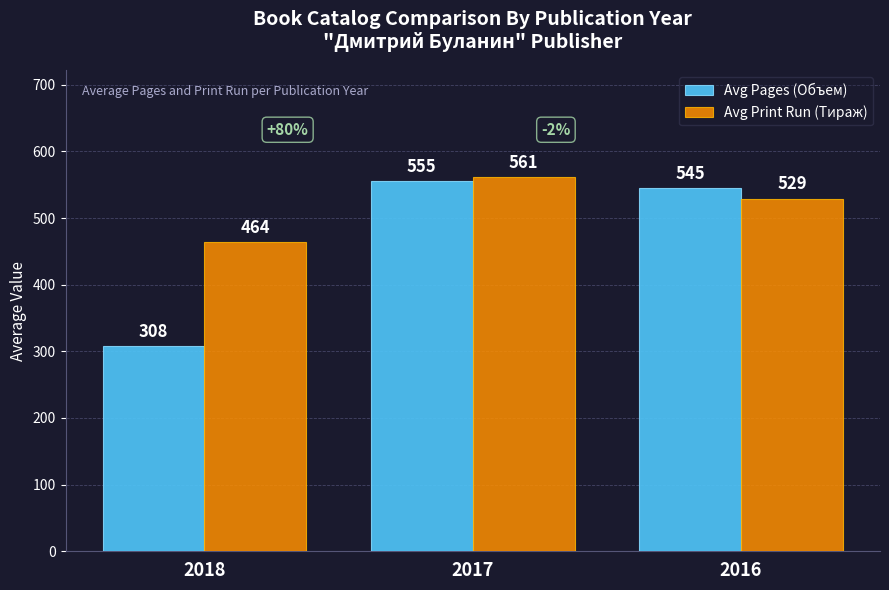

Are the bars grouped side by side (vs. stacked)?

Yes